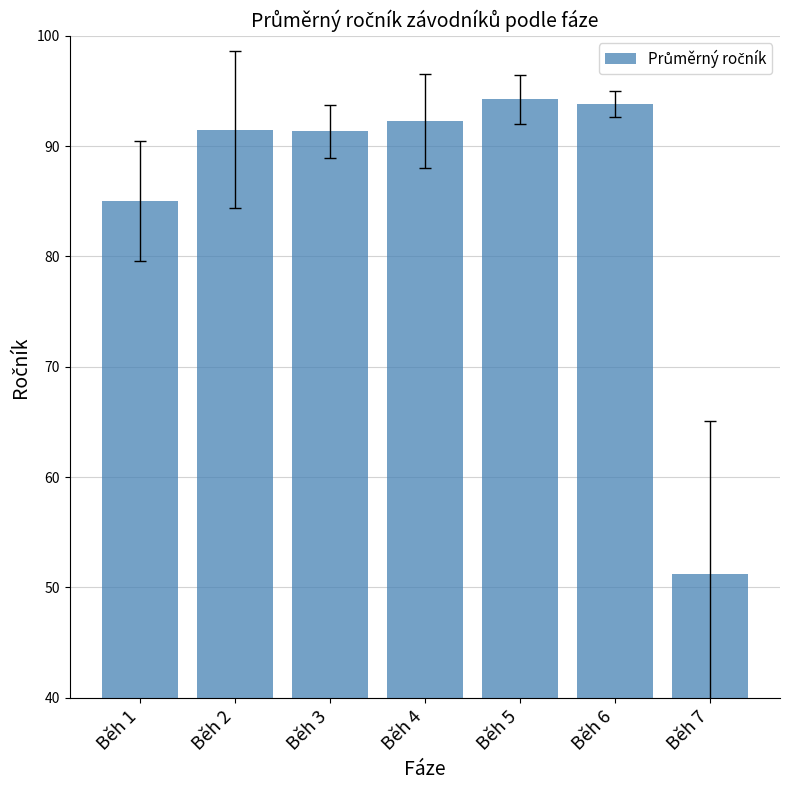

At which category does the chart reach its minimum across all series?

Běh 7